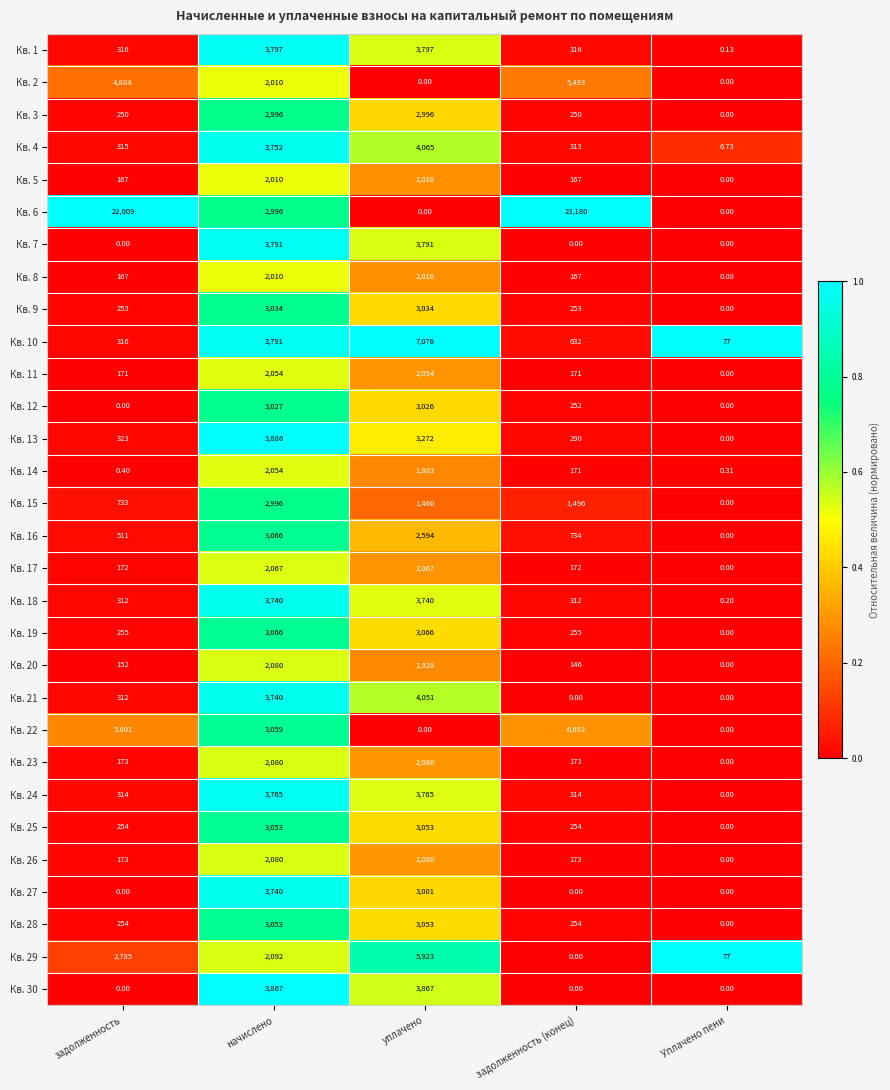

Is the value of Кв. 28 at задолженность (конец) greater than the value of Кв. 30 at задолженность?

Yes